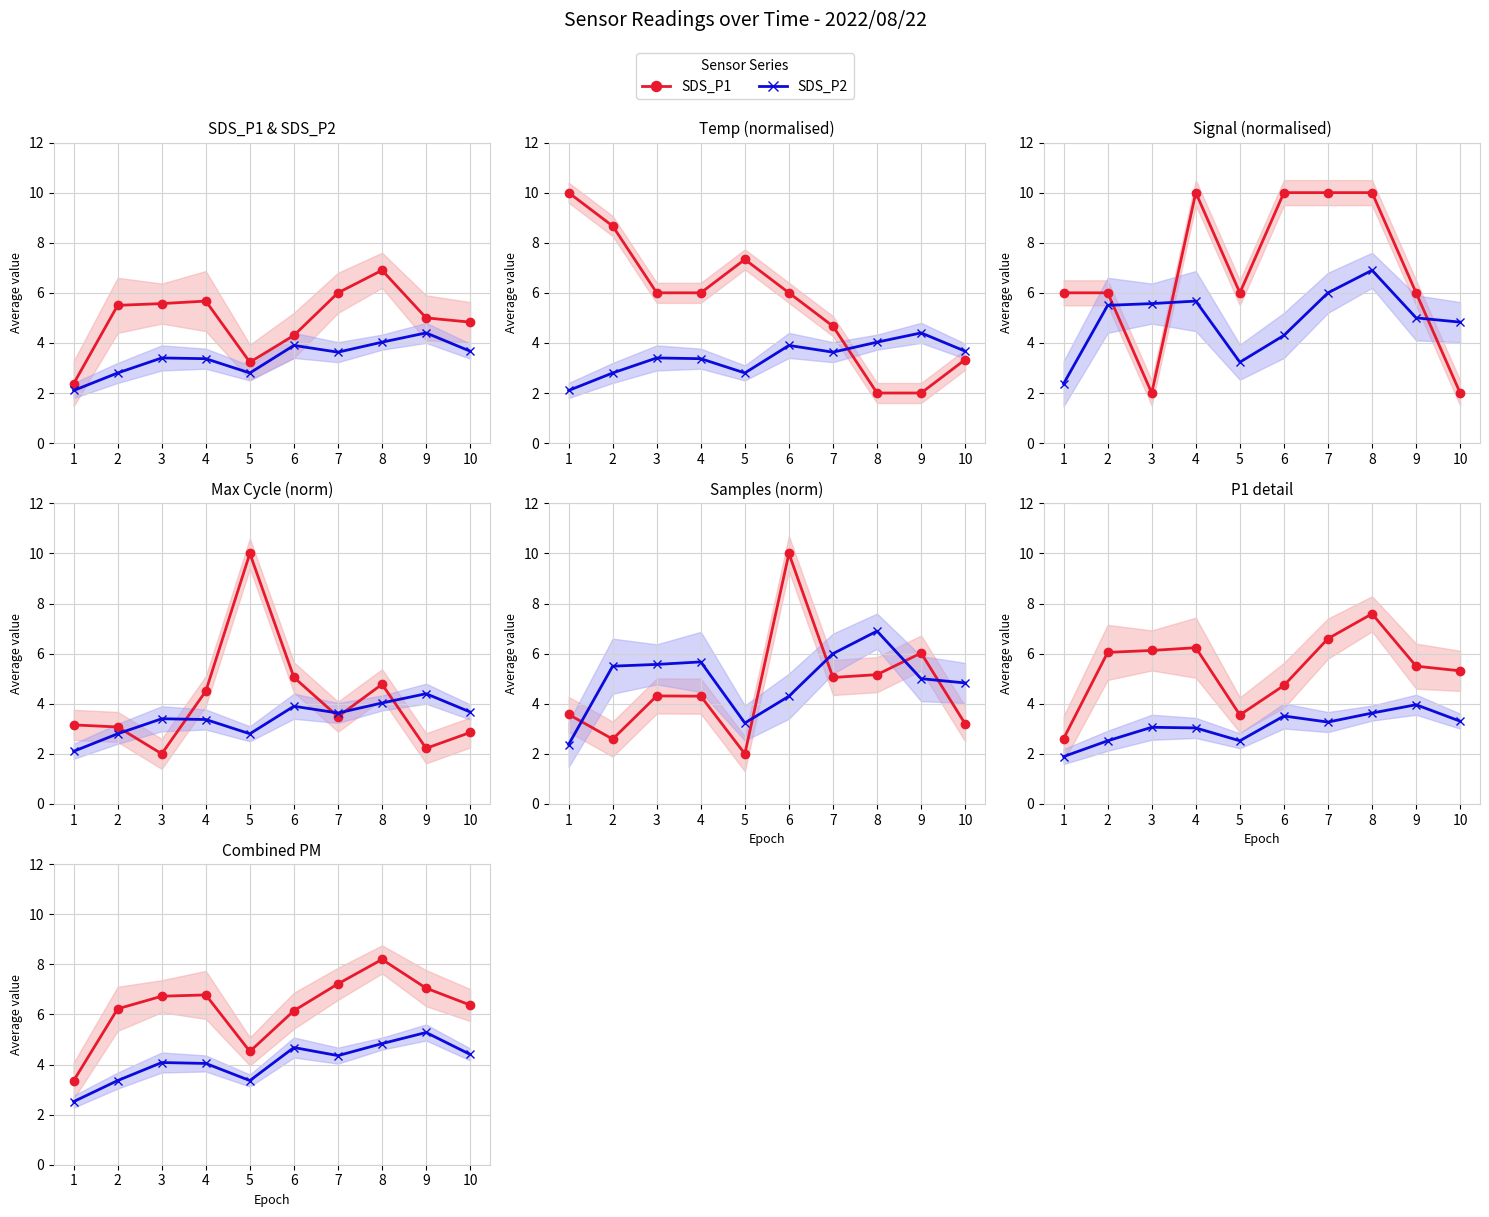

True or false: SDS_P1 has a value of 6.7 at 3.

True